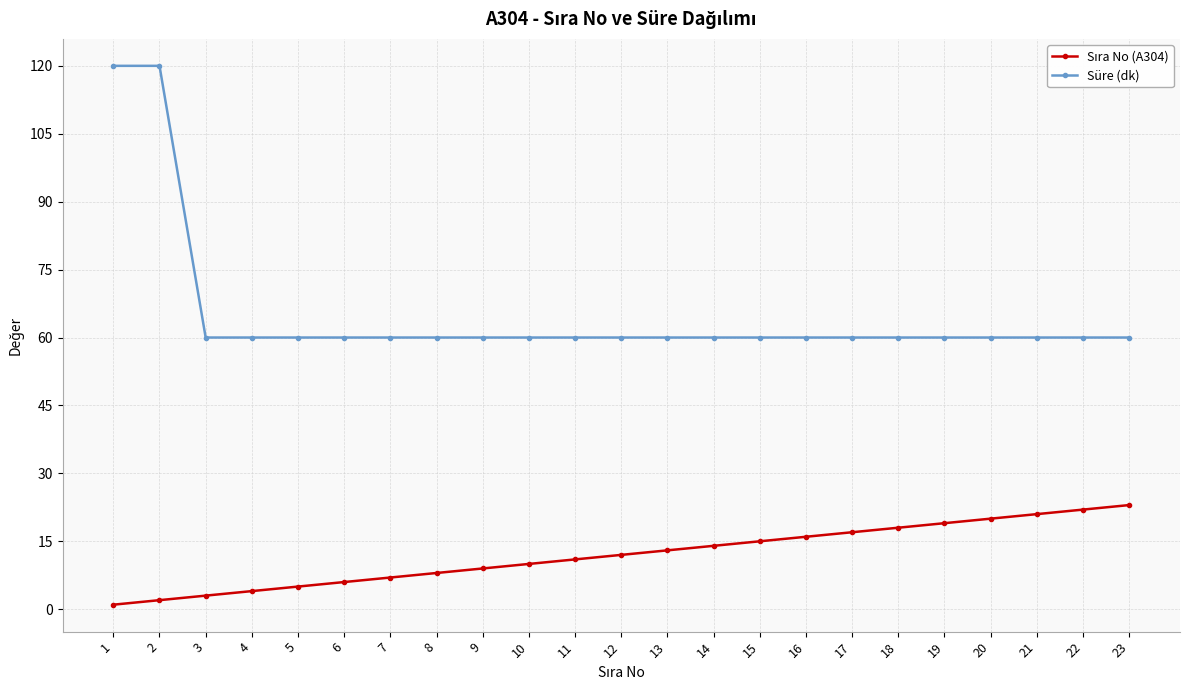

The Süre (dk) series shows 60 at 6. True or false?

True